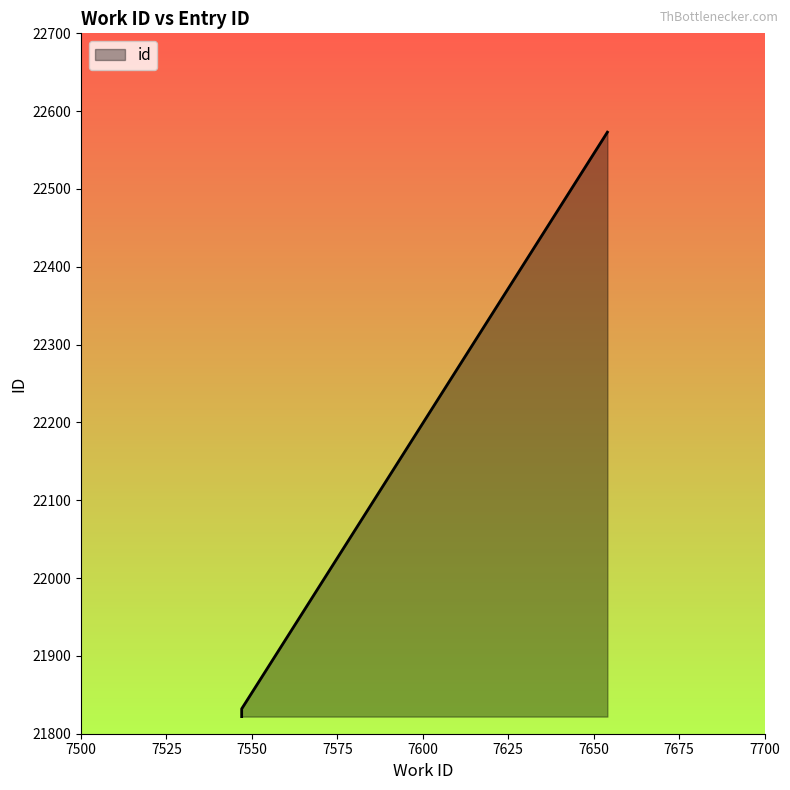

At which category does the chart reach its peak across all series?

7654